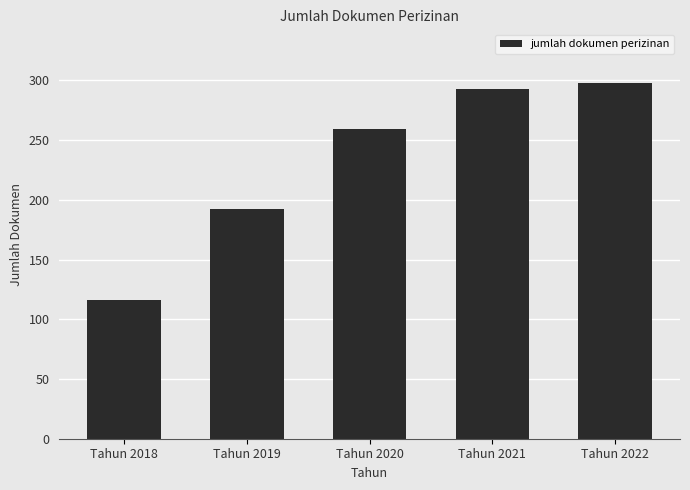

Reading right to left, what are all the values shown in this chart?

Tahun 2022=298	Tahun 2021=293	Tahun 2020=259	Tahun 2019=192	Tahun 2018=116